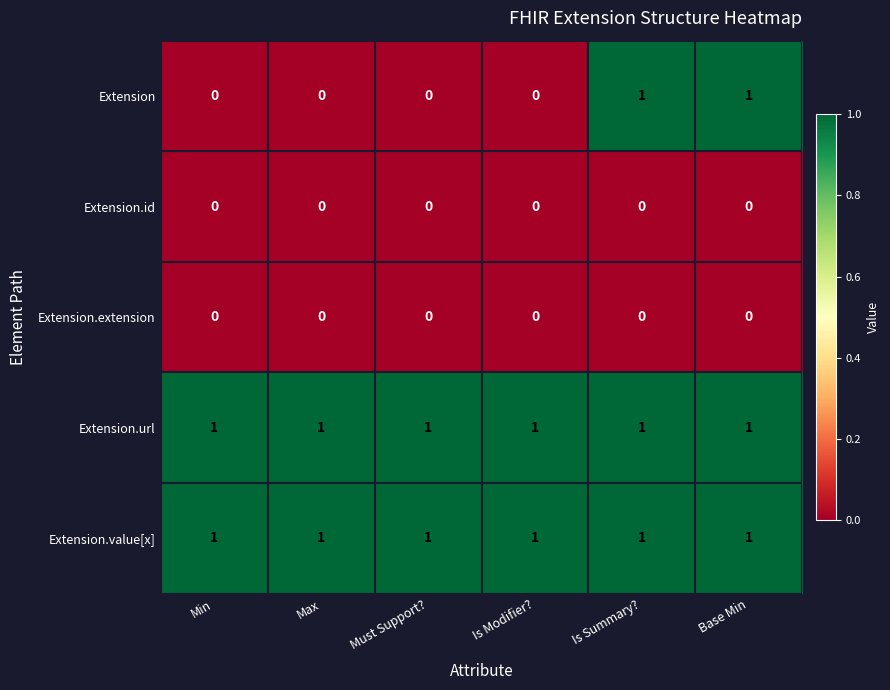

Which series has the largest range (max minus min)?

Extension